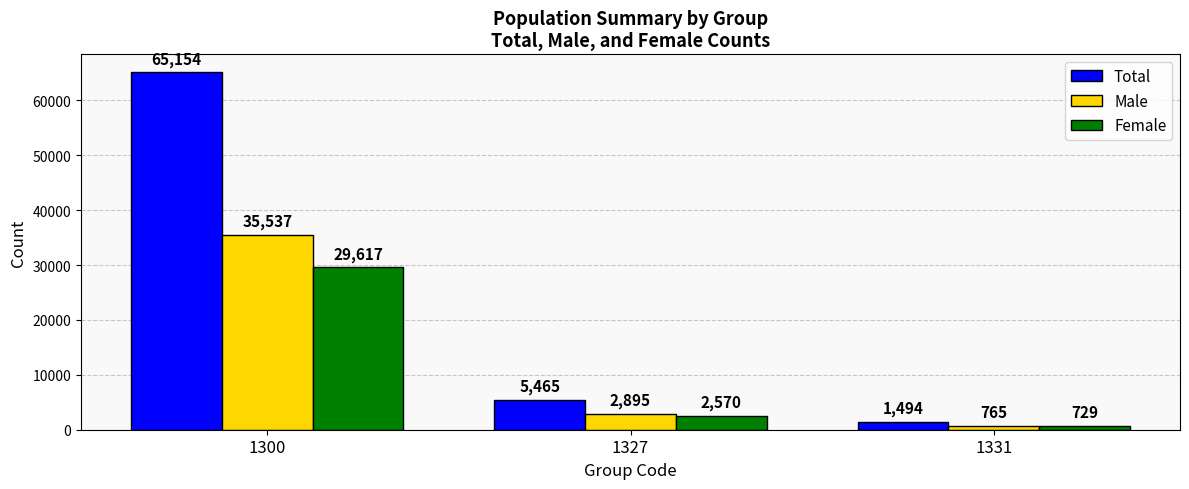

Which series changed the most between 1300 and 1327?

Total